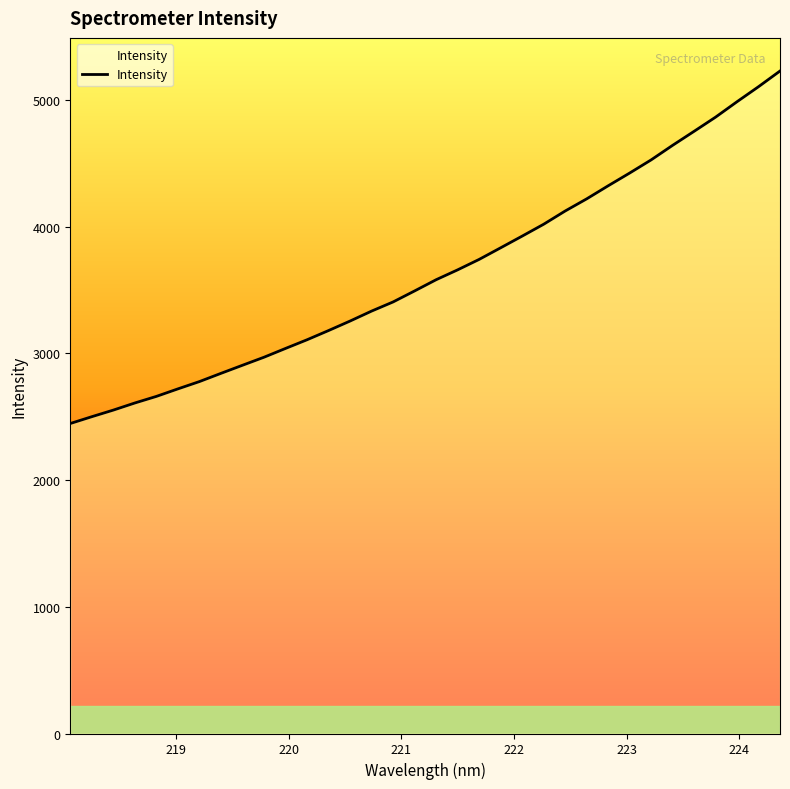

What is the difference between the maximum and minimum values?

2782.0